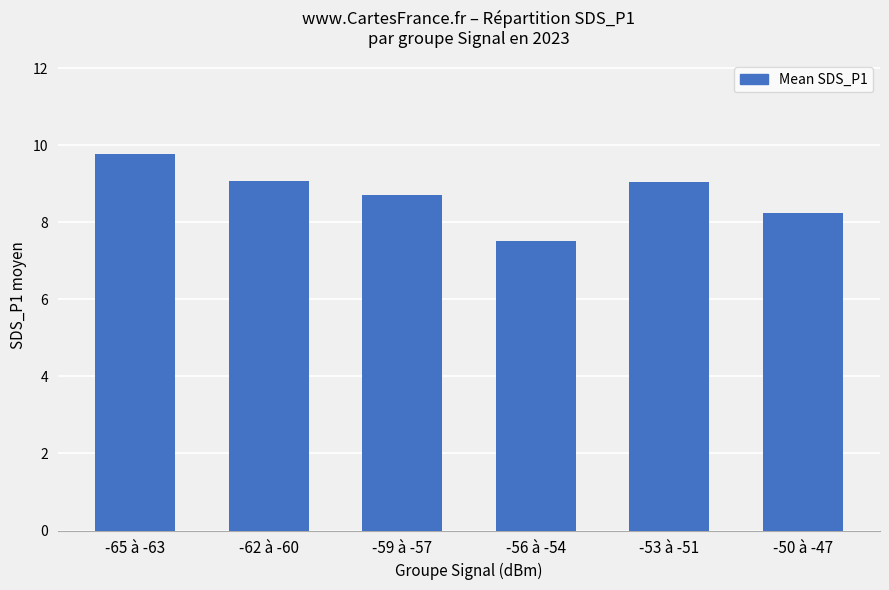

Is it true that the value at -62 à -60 is 14.7?

False